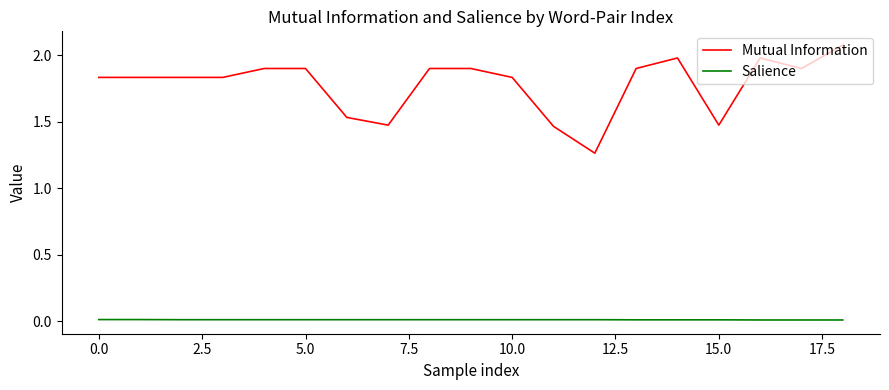

List the series in order of their peak value, lowest first.

Salience, Mutual Information